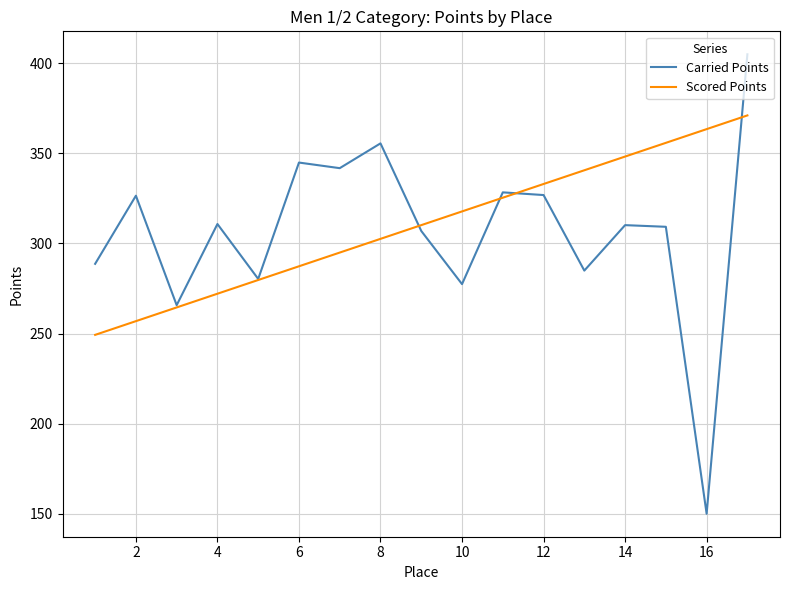

What is the minimum value shown in the chart?

150.0